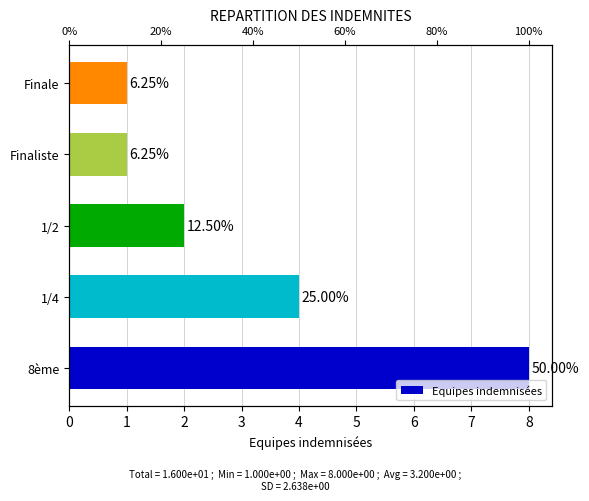

What is the maximum value shown in the chart?

8